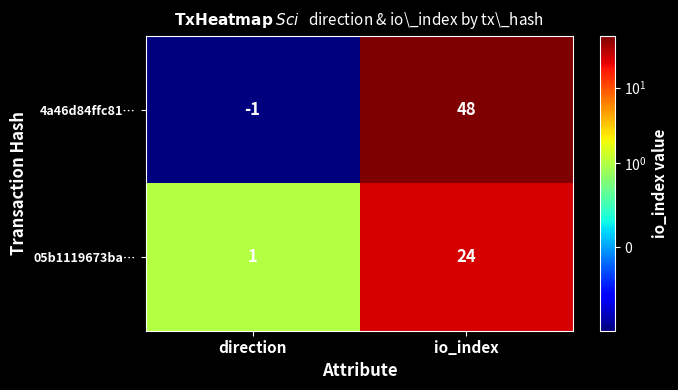

How many series are shown in this chart?

2